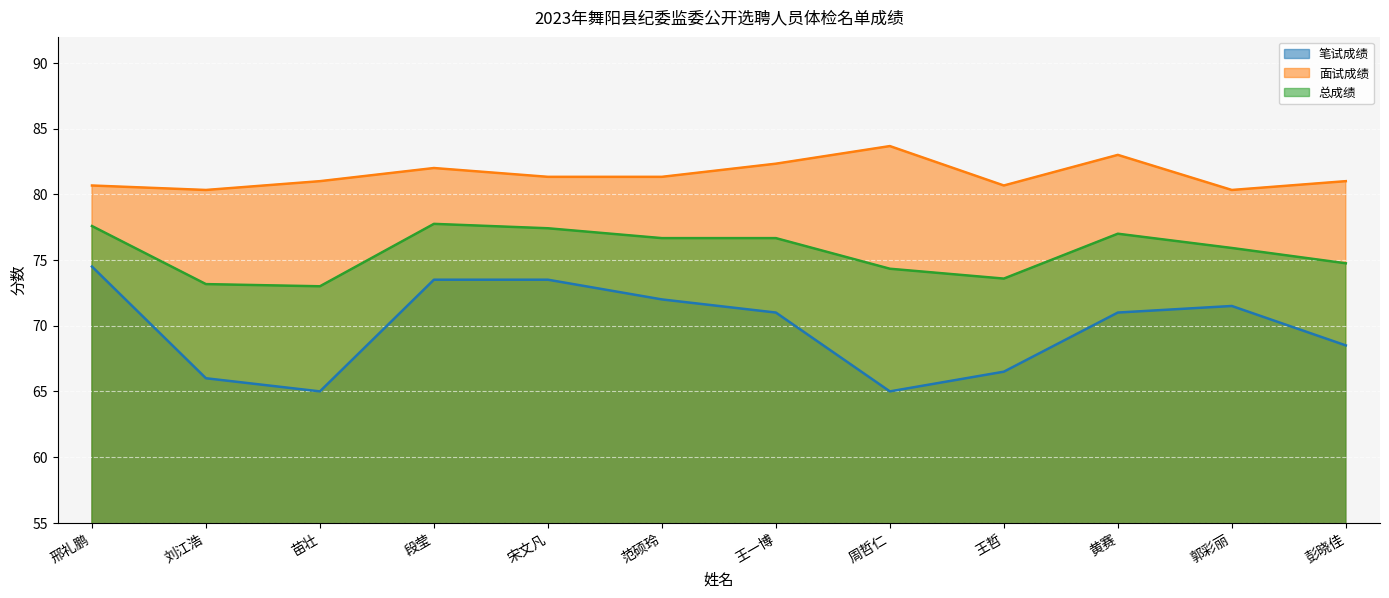

What is the difference between the 面试成绩 values at 苗壮 and 范硕玲?

0.3